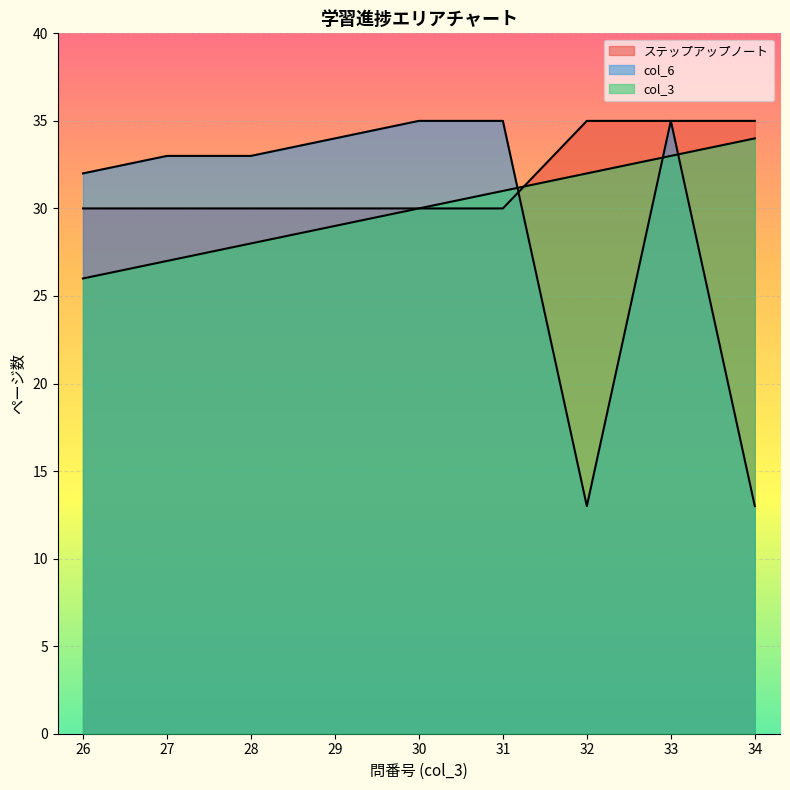

Where does the col_6 series first go above 33?

29